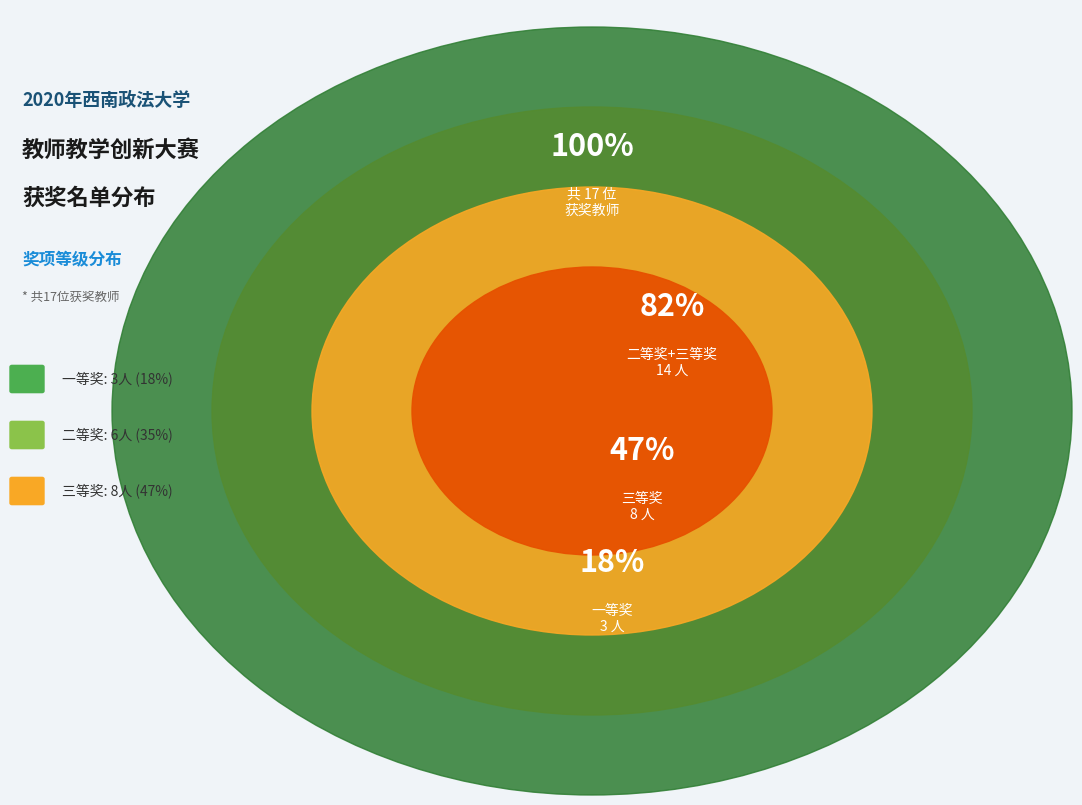

Is there a majority slice in this chart?

No